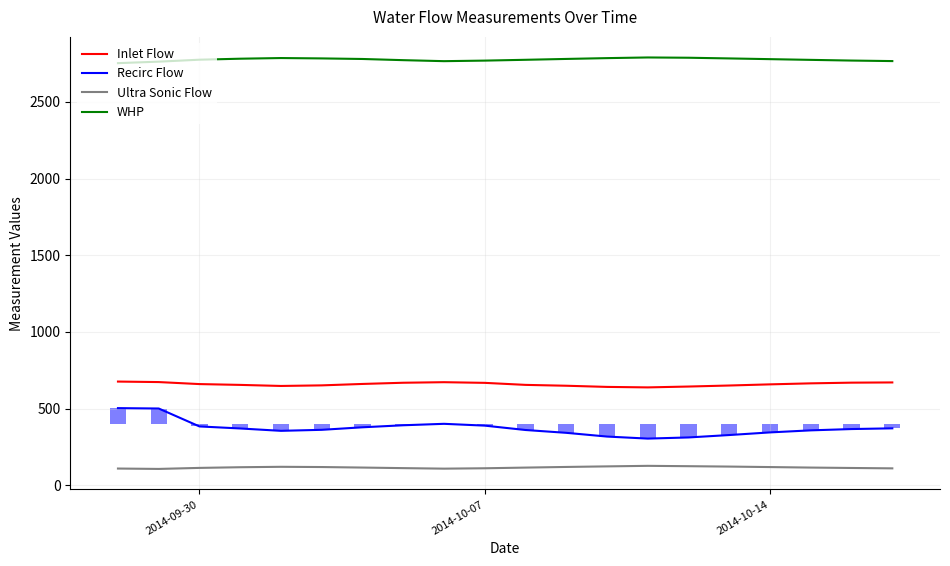

Are the bars grouped side by side (vs. stacked)?

Yes